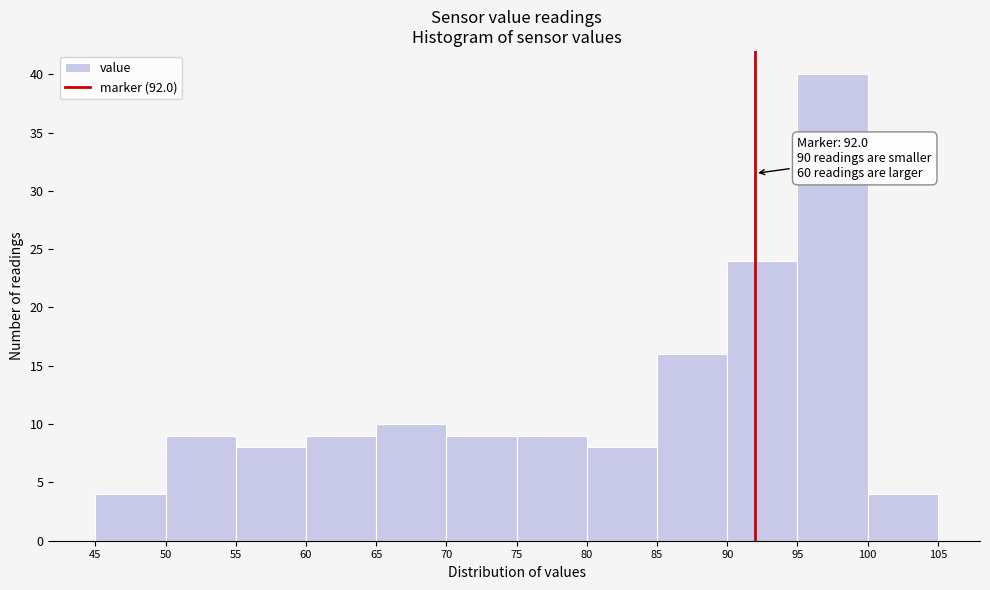

Which range on the x-axis has the tallest bar?

95 to 100